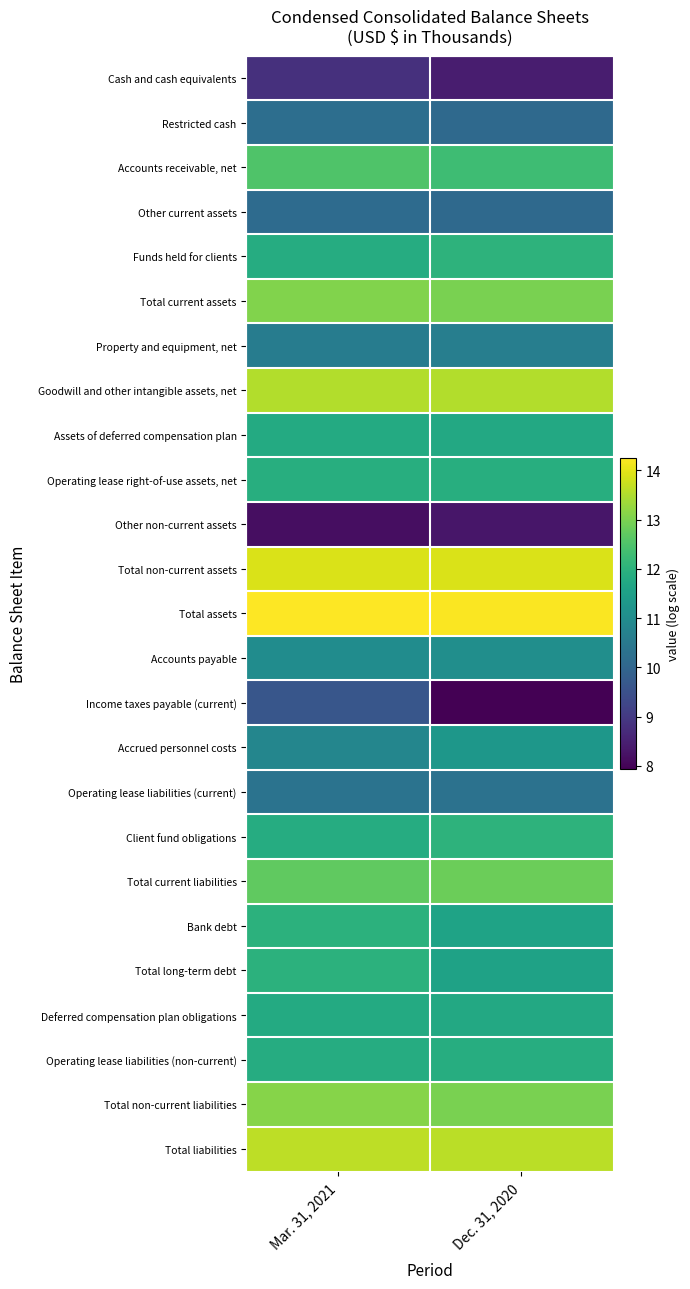

Reading left to right, what are all the values shown in this chart?

Cash and cash equivalents: Mar. 31, 2021=8.8	Dec. 31, 2020=8.4
Restricted cash: Mar. 31, 2021=10.2	Dec. 31, 2020=10.1
Accounts receivable, net: Mar. 31, 2021=12.5	Dec. 31, 2020=12.3
Other current assets: Mar. 31, 2021=10.2	Dec. 31, 2020=10.1
Funds held for clients: Mar. 31, 2021=11.9	Dec. 31, 2020=12.0
Total current assets: Mar. 31, 2021=13.1	Dec. 31, 2020=13.0
Property and equipment, net: Mar. 31, 2021=10.6	Dec. 31, 2020=10.6
Goodwill and other intangible assets, net: Mar. 31, 2021=13.5	Dec. 31, 2020=13.5
Assets of deferred compensation plan: Mar. 31, 2021=11.8	Dec. 31, 2020=11.8
Operating lease right-of-use assets, net: Mar. 31, 2021=11.9	Dec. 31, 2020=11.9
Other non-current assets: Mar. 31, 2021=8.2	Dec. 31, 2020=8.3
Total non-current assets: Mar. 31, 2021=13.9	Dec. 31, 2020=13.9
Total assets: Mar. 31, 2021=14.3	Dec. 31, 2020=14.2
Accounts payable: Mar. 31, 2021=11.0	Dec. 31, 2020=11.1
Income taxes payable (current): Mar. 31, 2021=9.6	Dec. 31, 2020=7.9
Accrued personnel costs: Mar. 31, 2021=10.8	Dec. 31, 2020=11.3
Operating lease liabilities (current): Mar. 31, 2021=10.3	Dec. 31, 2020=10.3
Client fund obligations: Mar. 31, 2021=11.9	Dec. 31, 2020=12.0
Total current liabilities: Mar. 31, 2021=12.7	Dec. 31, 2020=12.8
Bank debt: Mar. 31, 2021=12.0	Dec. 31, 2020=11.6
Total long-term debt: Mar. 31, 2021=12.0	Dec. 31, 2020=11.6
Deferred compensation plan obligations: Mar. 31, 2021=11.8	Dec. 31, 2020=11.8
Operating lease liabilities (non-current): Mar. 31, 2021=11.9	Dec. 31, 2020=11.9
Total non-current liabilities: Mar. 31, 2021=13.1	Dec. 31, 2020=13.0
Total liabilities: Mar. 31, 2021=13.6	Dec. 31, 2020=13.6